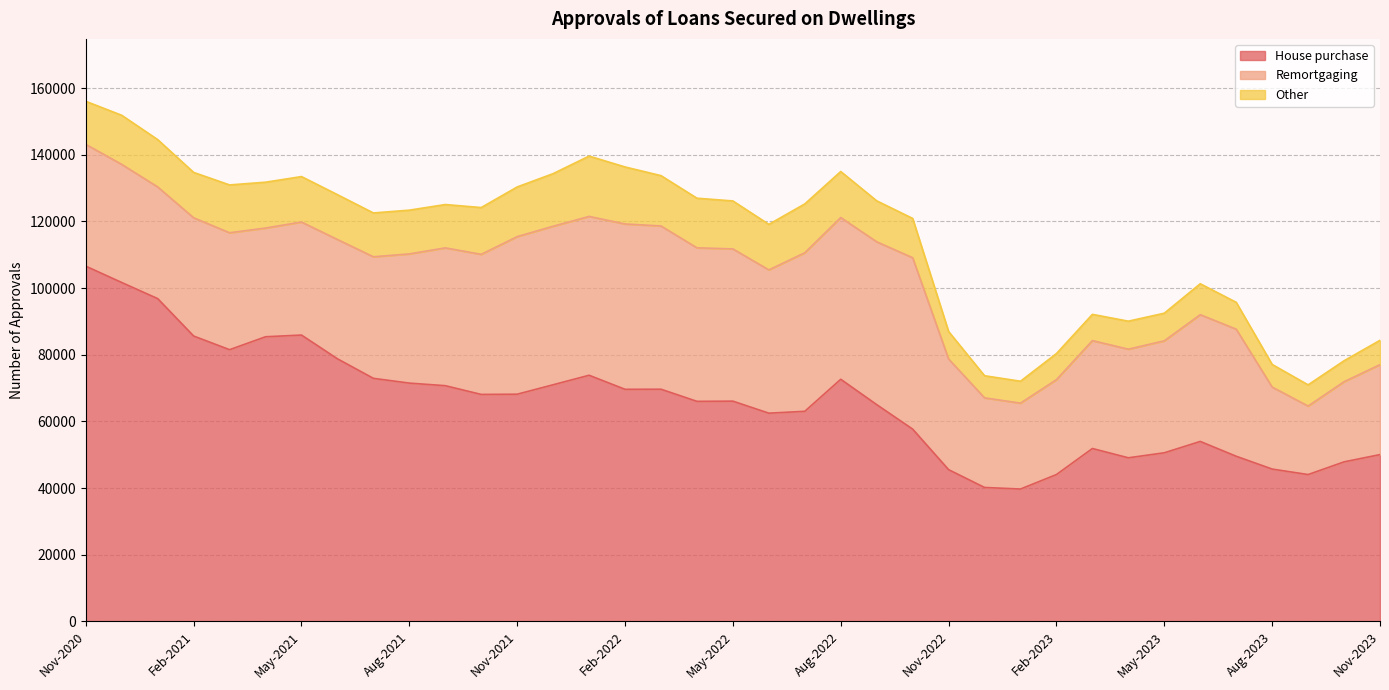

Reading left to right, extract all data points from this chart.

House purchase: Nov-2020=106598	Dec-2020=101694	Jan-2021=96862	Feb-2021=85638	Mar-2021=81539	Apr-2021=85417	May-2021=85932	Jun-2021=78807	Jul-2021=72946	Aug-2021=71515	Sep-2021=70742	Oct-2021=68119	Nov-2021=68185	Dec-2021=71020	Jan-2022=73872	Feb-2022=69654	Mar-2022=69681	Apr-2022=66040	May-2022=66104	Jun-2022=62491	Jul-2022=63053	Aug-2022=72663	Sep-2022=65057	Oct-2022=57713	Nov-2022=45547	Dec-2022=40205	Jan-2023=39737	Feb-2023=44083	Mar-2023=51895	Apr-2023=49108	May-2023=50609	Jun-2023=54016	Jul-2023=49571	Aug-2023=45728	Sep-2023=44080	Oct-2023=47888	Nov-2023=50067
Remortgaging: Nov-2020=36542	Dec-2020=35439	Jan-2021=33512	Feb-2021=35478	Mar-2021=35088	Apr-2021=32619	May-2021=33911	Jun-2021=35797	Jul-2021=36470	Aug-2021=38761	Sep-2021=41349	Oct-2021=42026	Nov-2021=47282	Dec-2021=47558	Jan-2022=47651	Feb-2022=49607	Mar-2022=48980	Apr-2022=46066	May-2022=45674	Jun-2022=42993	Jul-2022=47559	Aug-2022=48532	Sep-2022=48853	Oct-2022=51421	Nov-2022=33206	Dec-2022=26894	Jan-2023=25772	Feb-2023=28474	Mar-2023=32372	Apr-2023=32589	May-2023=33598	Jun-2023=38031	Jul-2023=38133	Aug-2023=24602	Sep-2023=20551	Oct-2023=24045	Nov-2023=26988
Other: Nov-2020=12917	Dec-2020=14728	Jan-2021=14196	Feb-2021=13610	Mar-2021=14343	Apr-2021=13754	May-2021=13634	Jun-2021=13444	Jul-2021=13147	Aug-2021=13126	Sep-2021=12994	Oct-2021=14040	Nov-2021=14898	Dec-2021=15781	Jan-2022=18099	Feb-2022=17102	Mar-2022=15096	Apr-2022=14882	May-2022=14387	Jun-2022=13655	Jul-2022=14665	Aug-2022=13801	Sep-2022=12290	Oct-2022=11789	Nov-2022=8238	Dec-2022=6631	Jan-2023=6569	Feb-2023=7825	Mar-2023=7874	Apr-2023=8396	May-2023=8283	Jun-2023=9276	Jul-2023=8048	Aug-2023=6780	Sep-2023=6360	Oct-2023=6288	Nov-2023=7299